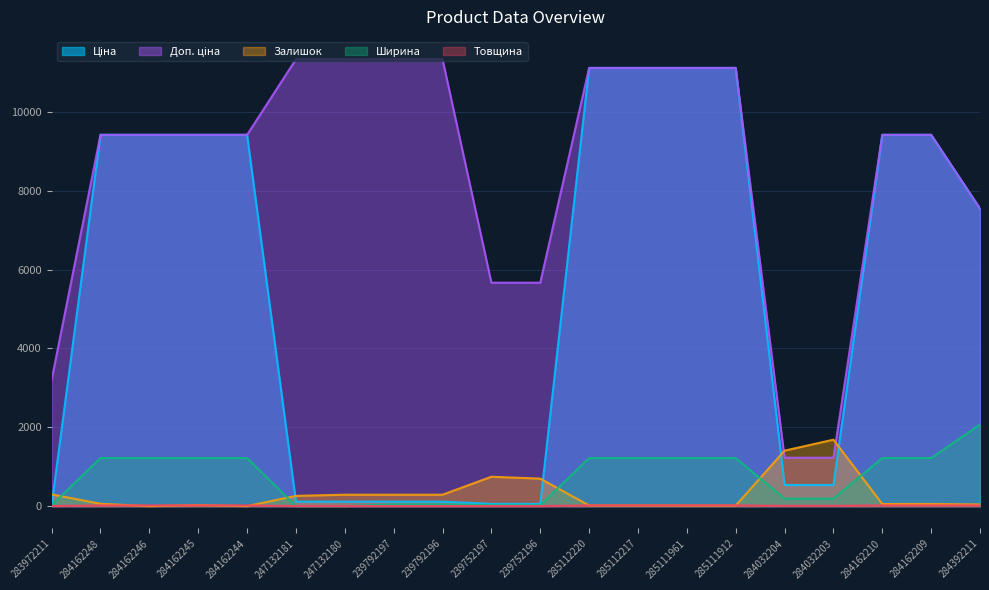

What is the average value of the Товщина series?

11.1